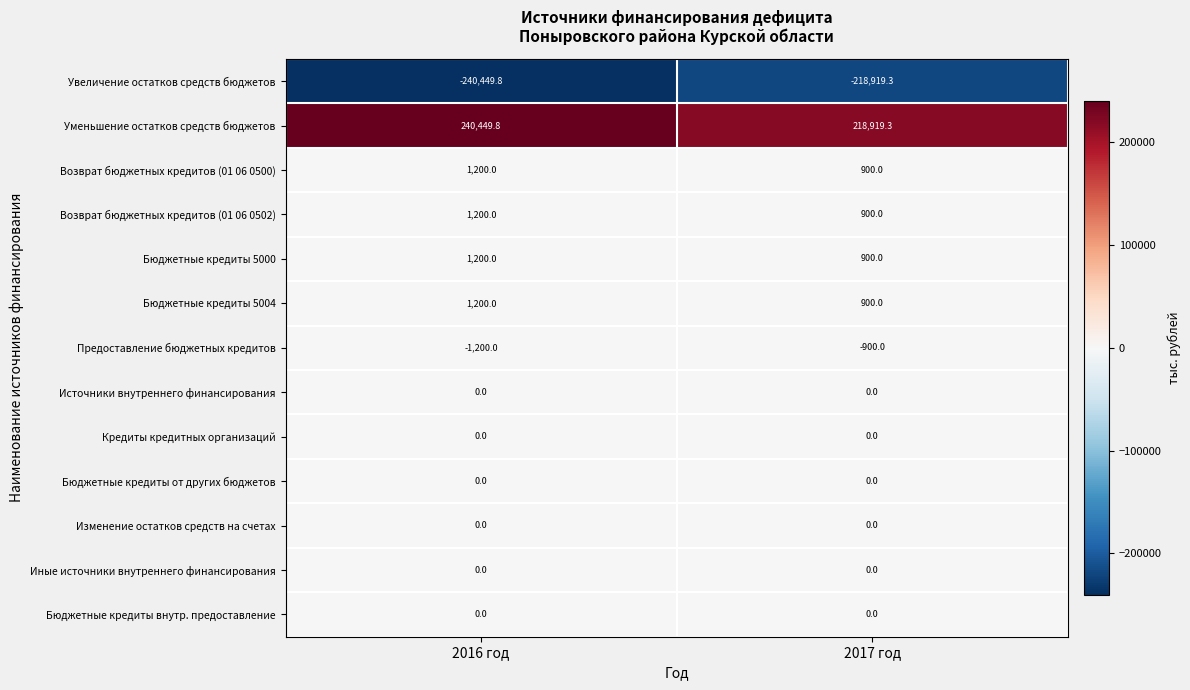

Rank the categories by Возврат бюджетных кредитов (01 06 0502) value from lowest to highest.

2017 год, 2016 год